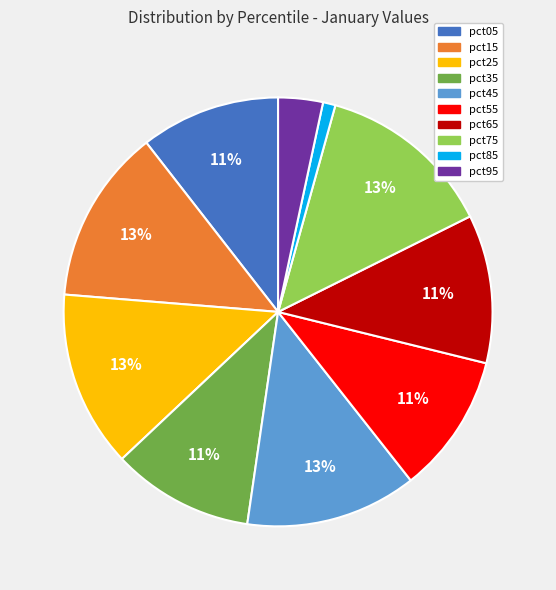

Which slice is the smallest?

pct85